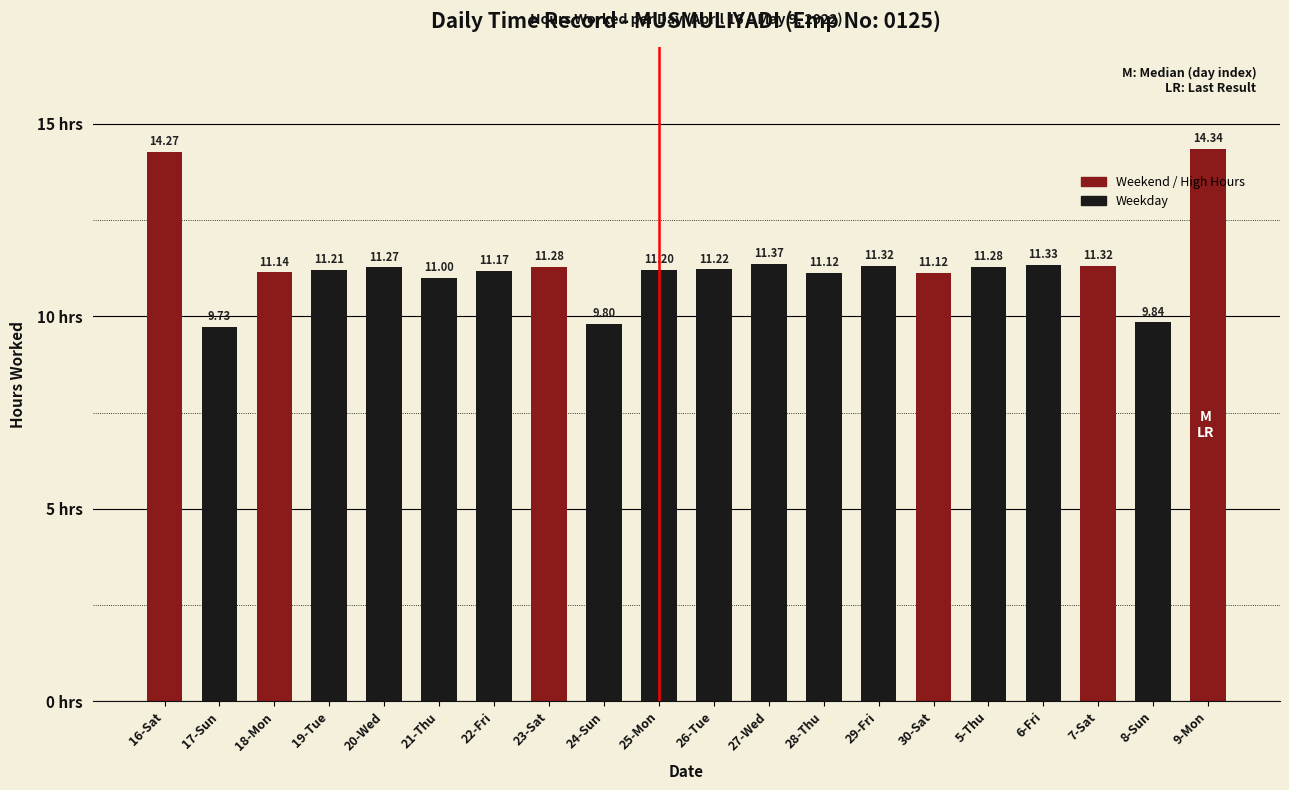

Reading right to left, transcribe all the data shown in this chart.

9-Mon=14.3	8-Sun=9.8	7-Sat=11.3	6-Fri=11.3	5-Thu=11.3	30-Sat=11.1	29-Fri=11.3	28-Thu=11.1	27-Wed=11.4	26-Tue=11.2	25-Mon=11.2	24-Sun=9.8	23-Sat=11.3	22-Fri=11.2	21-Thu=11.0	20-Wed=11.3	19-Tue=11.2	18-Mon=11.1	17-Sun=9.7	16-Sat=14.3